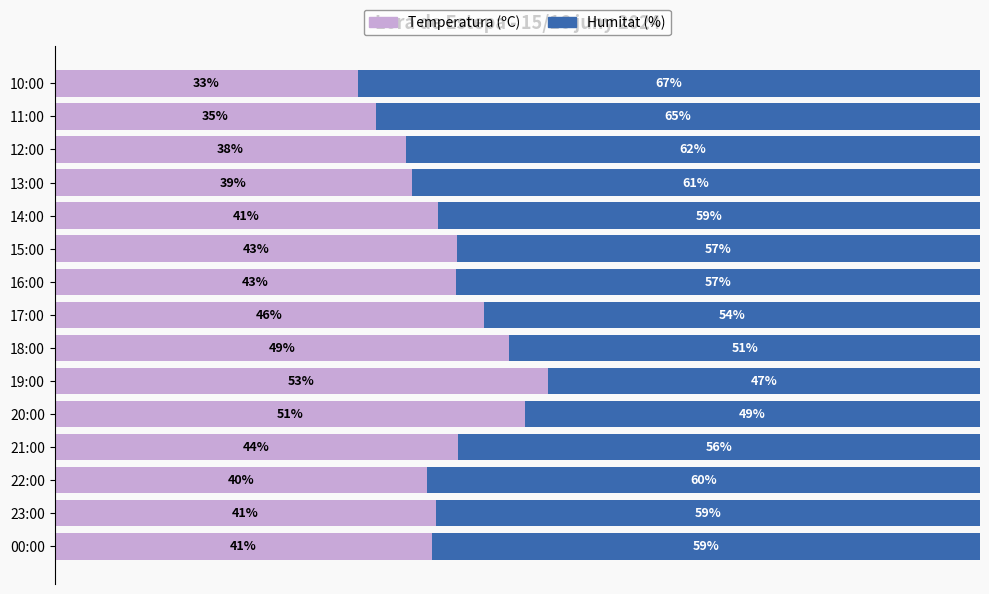

At which label does Temperatura (ºC) reach its peak?

19:00